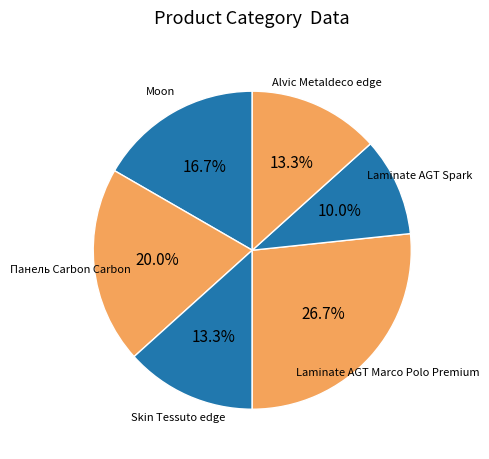

To the nearest percent, what is the difference between the largest and smallest slice percentages?

17%